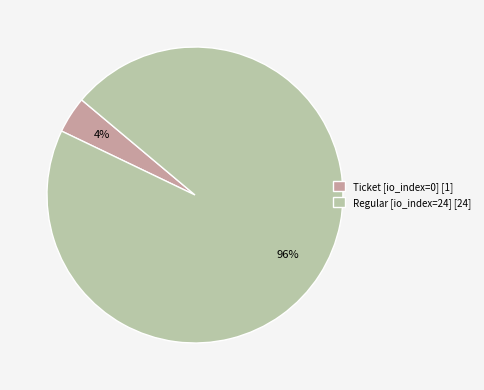

Which slice represents more than half of the pie?

Regular